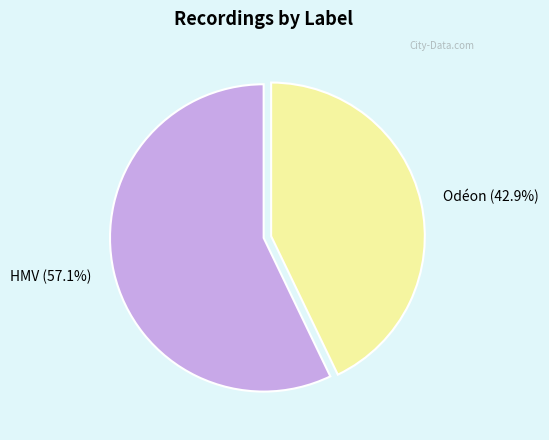

The HMV slice represents 57% of the pie. True or false?

True